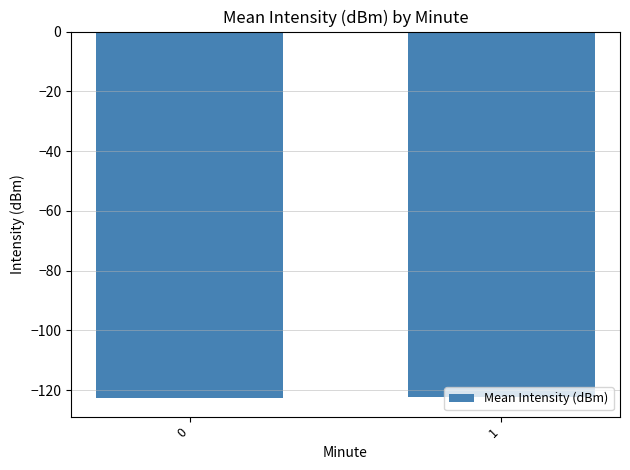

The value at 0 is -122.8. True or false?

True